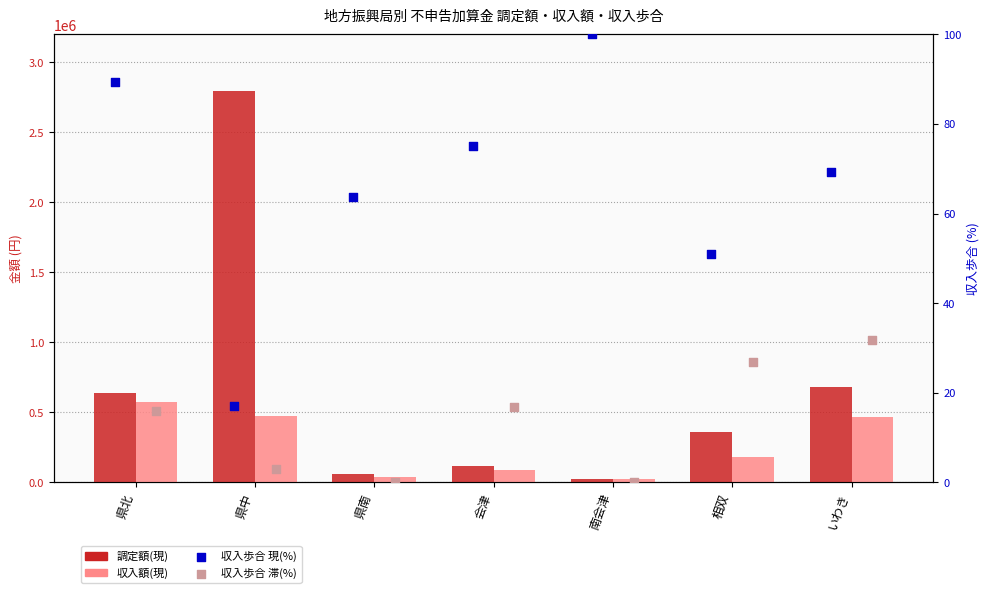

At how many categories does at least one series exceed 1423801?

1